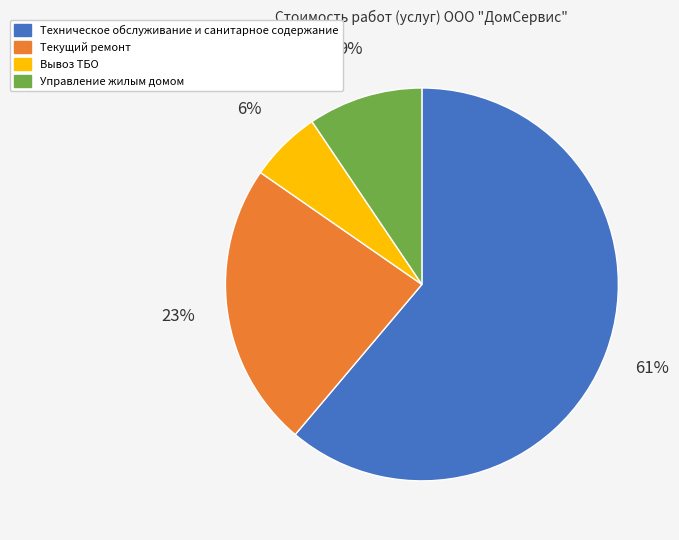

To the nearest percent, what is the combined percentage of Техническое обслуживание и санитарное содержание and Текущий ремонт?

85%